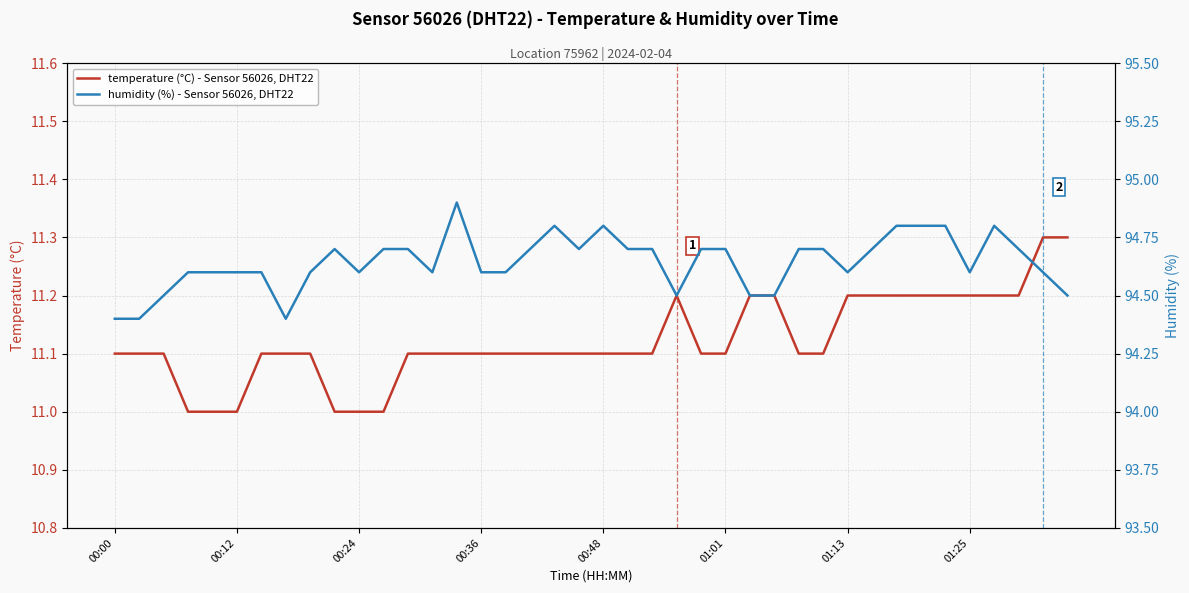

In humidity (%) - Sensor 56026, DHT22, how many points are lower than both neighbors (excluding endpoints)?

7